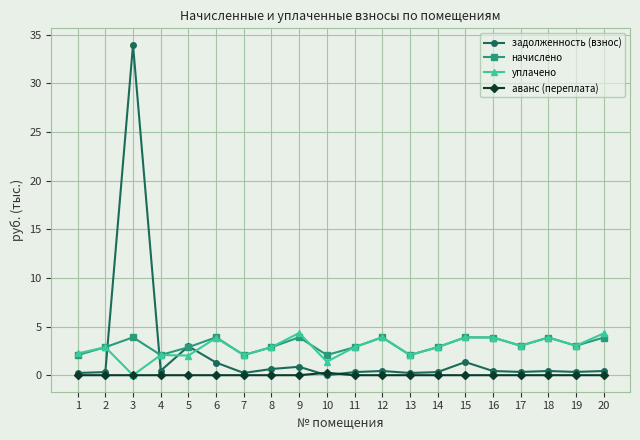

At which category is the sum across all series the highest?

3